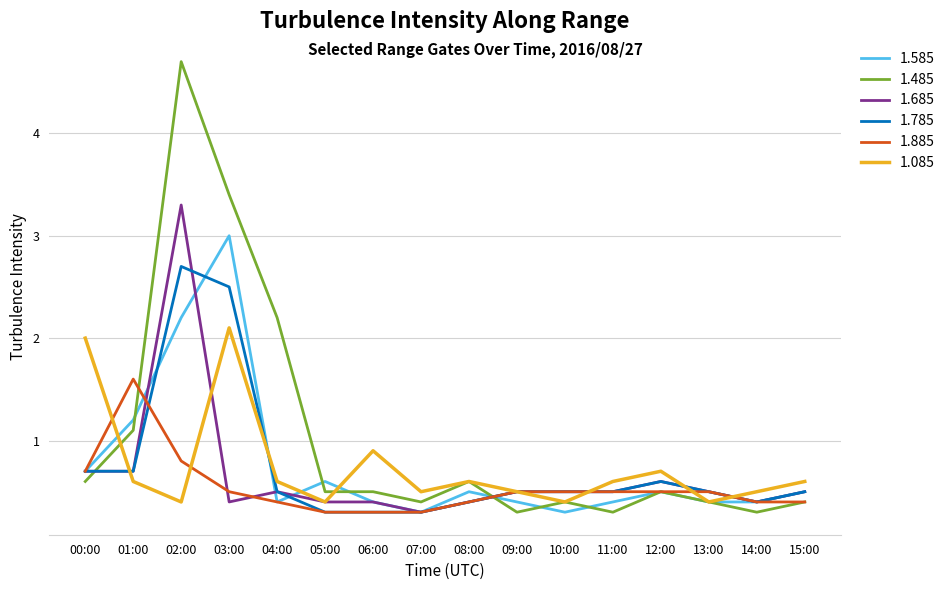

What is the sum of the 1.885 values at 14:00 and 01:00?

2.0